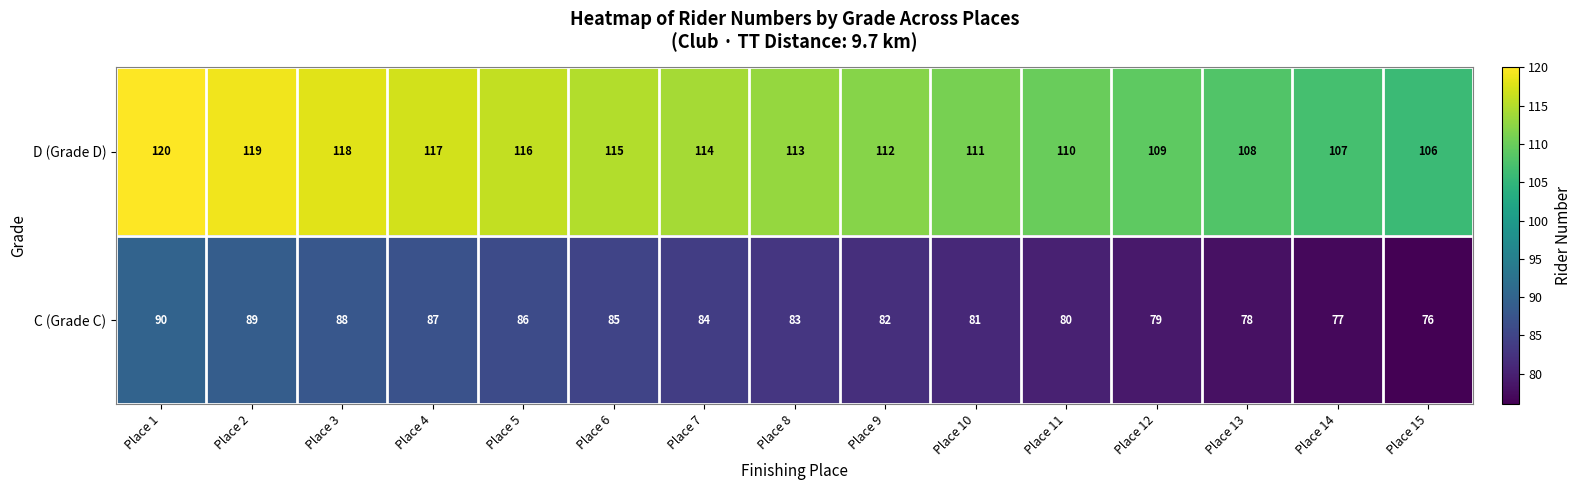

Which series has the largest total across all categories?

D (Grade D)